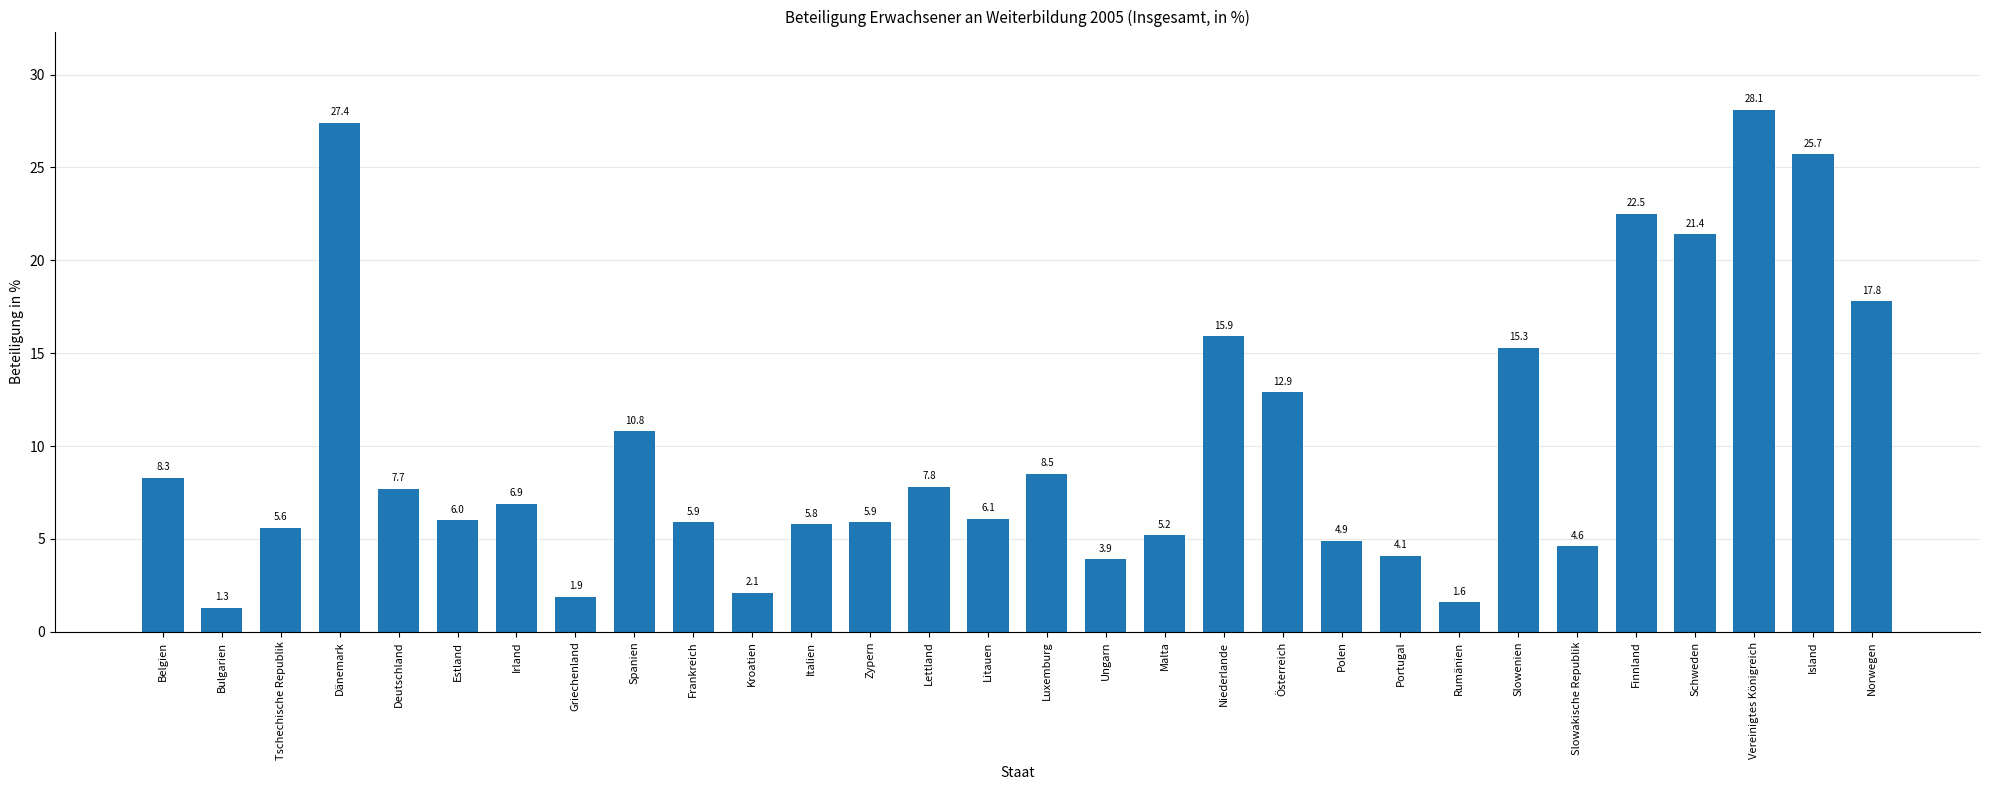

What is the difference between the maximum and minimum values?

26.8